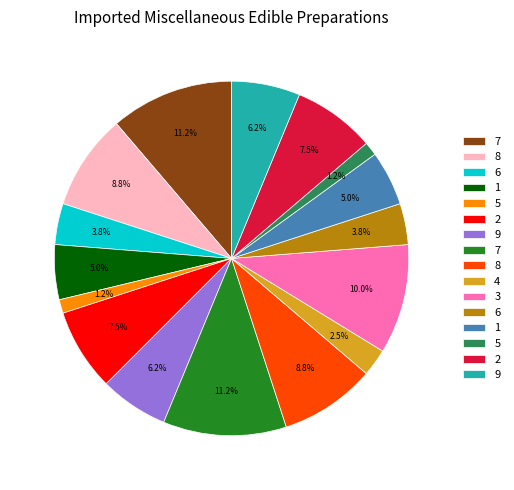

To the nearest percent, what is the difference between the largest and smallest slice percentages?

10%